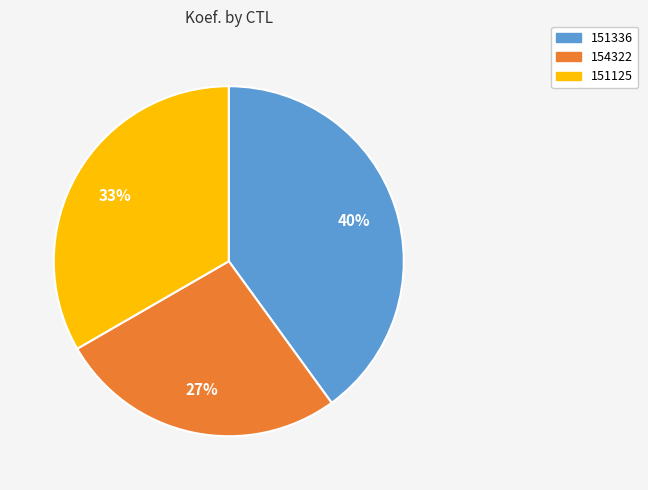

Rank the categories by value from lowest to highest.

154322, 151125, 151336